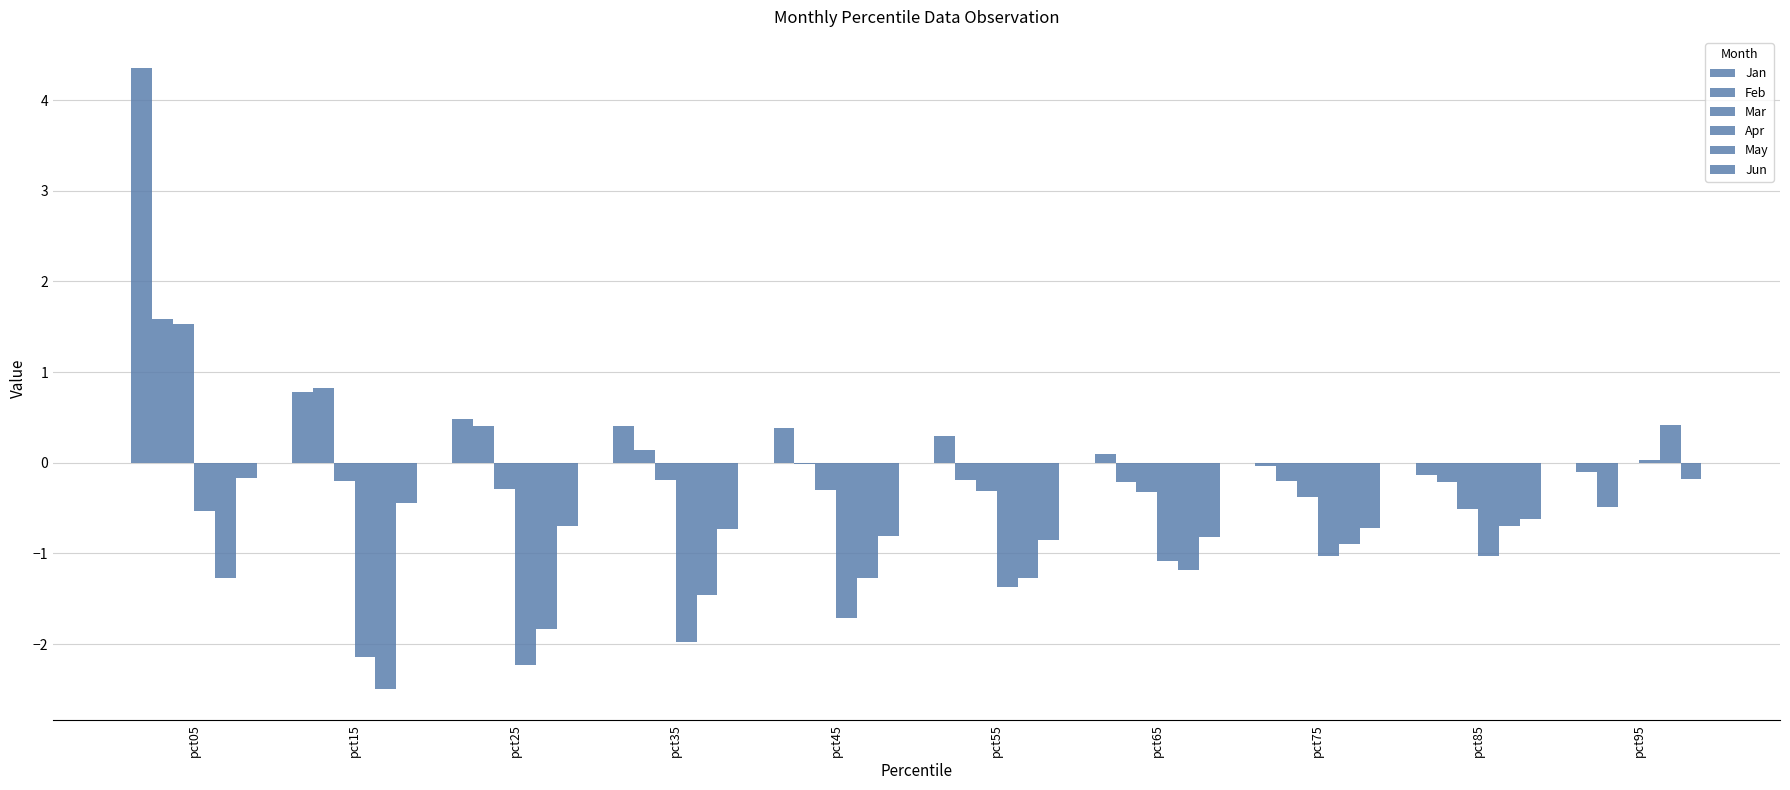

Which series changed the most between pct15 and pct85?

May